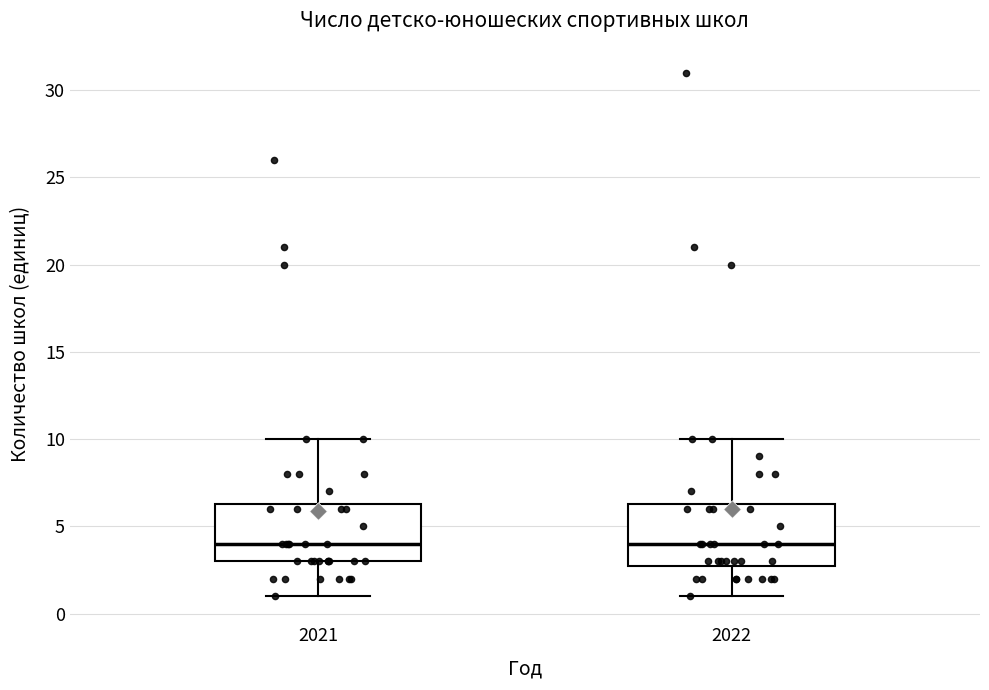

Reading left to right, read every box against the y-axis: the position of its median line, the range the box covers, and the ends of its whiskers. The values are not printed on the chart, so give them approximately, as read against the axis.

2021: median 4.0, box 3.0 to 6.5, whiskers 1.0 to 10.0
2022: median 4.0, box 3.0 to 6.5, whiskers 1.0 to 10.0